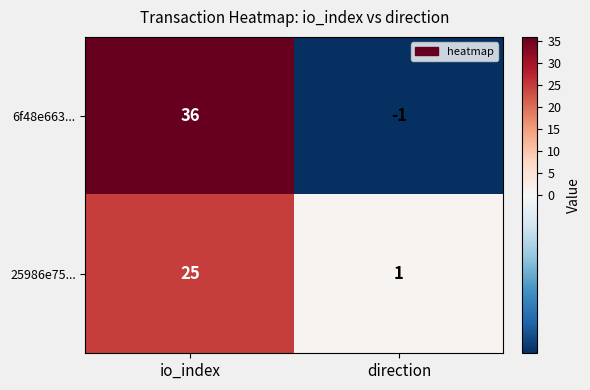

Reading left to right, what are all the values shown in this chart?

6f48e663...: 36	-1
25986e75...: 25	1